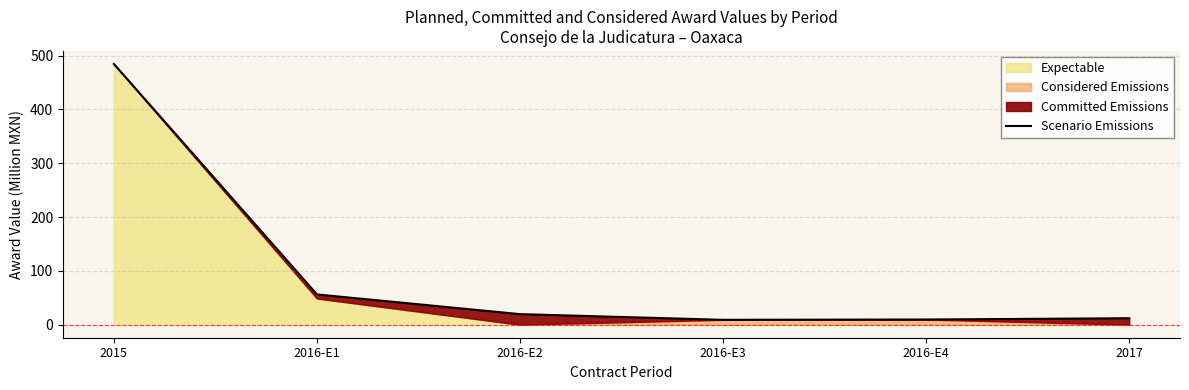

What is the value of the 5th point from the left?

9.6